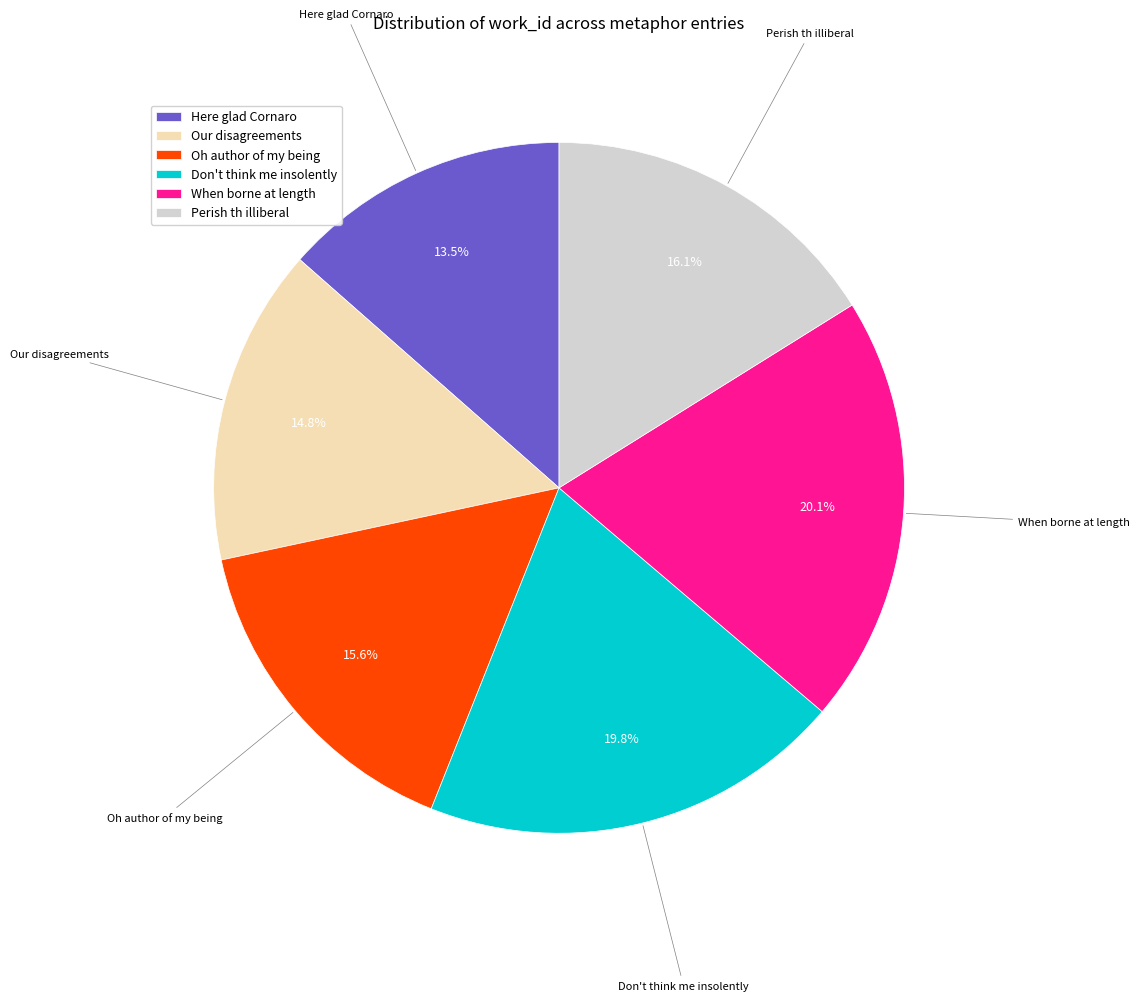

What percentage is the Oh author of my being slice, to the nearest percent?

16%